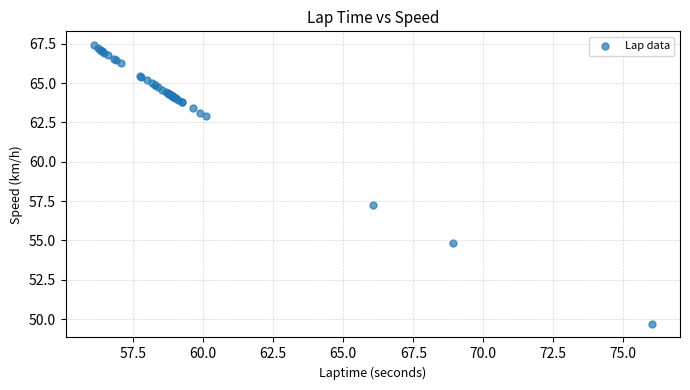

What Y value in the scatter plot is closest to 58?

57.2